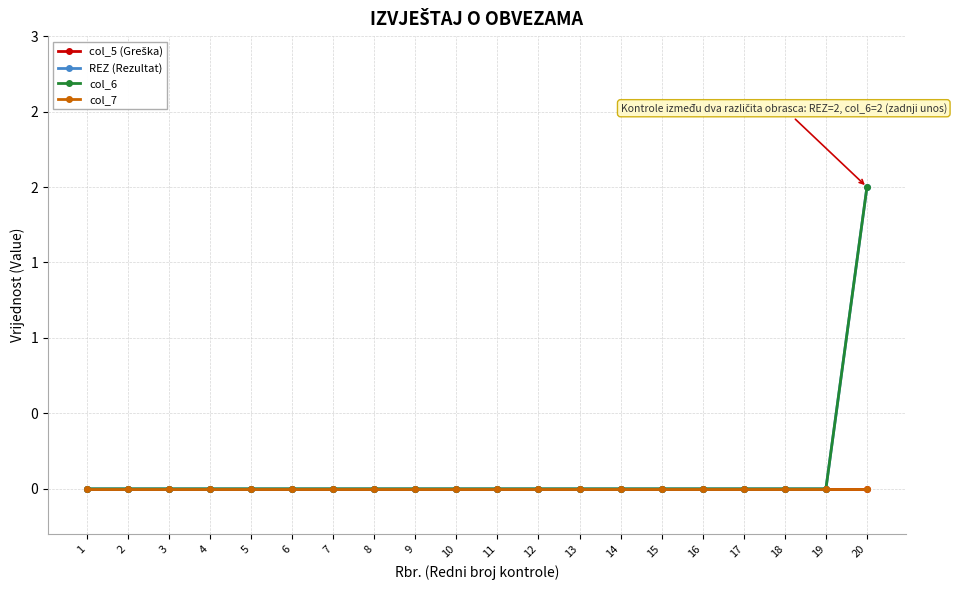

Is this an area chart (filled region under the line)?

No